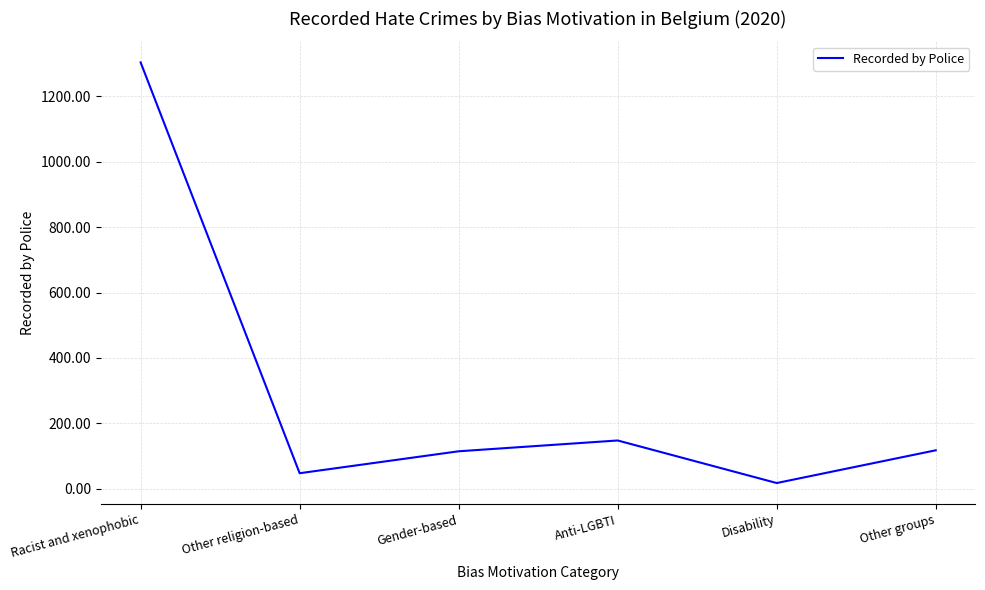

Which category has the lowest value across all series?

Disability